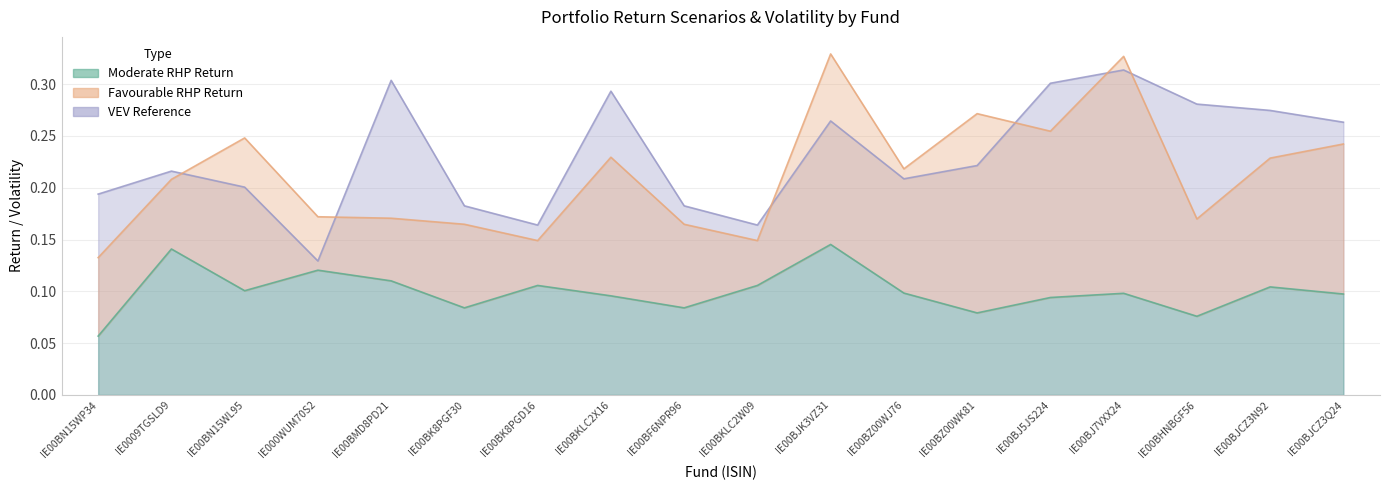

True or false: 01020_VEV_Reference and 02060_Moderate_RHP cross at least once.

False